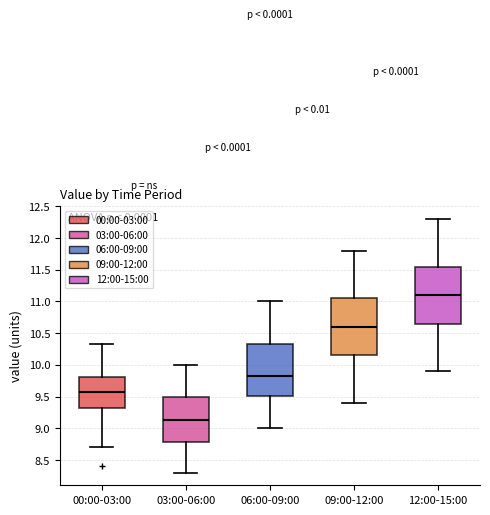

Where does the upper whisker of the box for 03:00-06:00 end on the y-axis? The values are not printed on the chart, so give them approximately, as read against the axis.

10.00